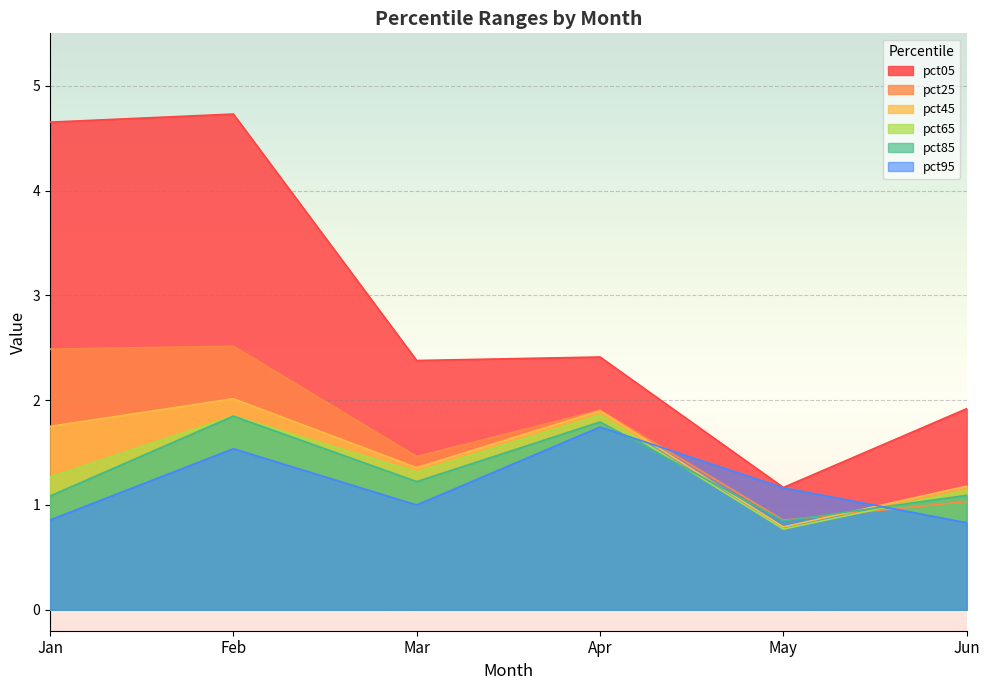

How many data points in pct45 are less than 1?

1